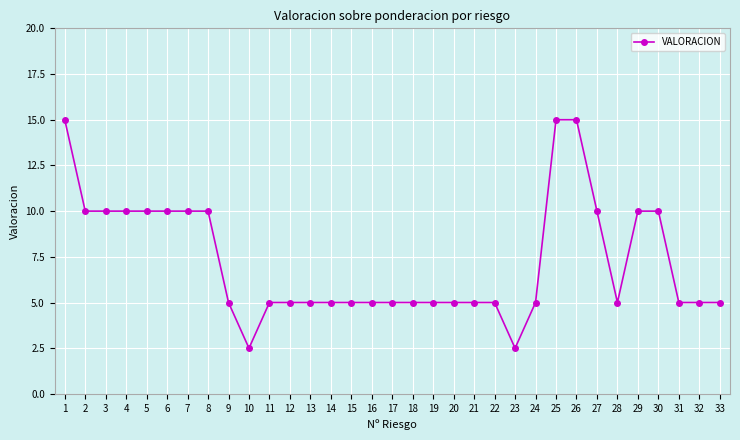

How many lines are shown in the chart?

1